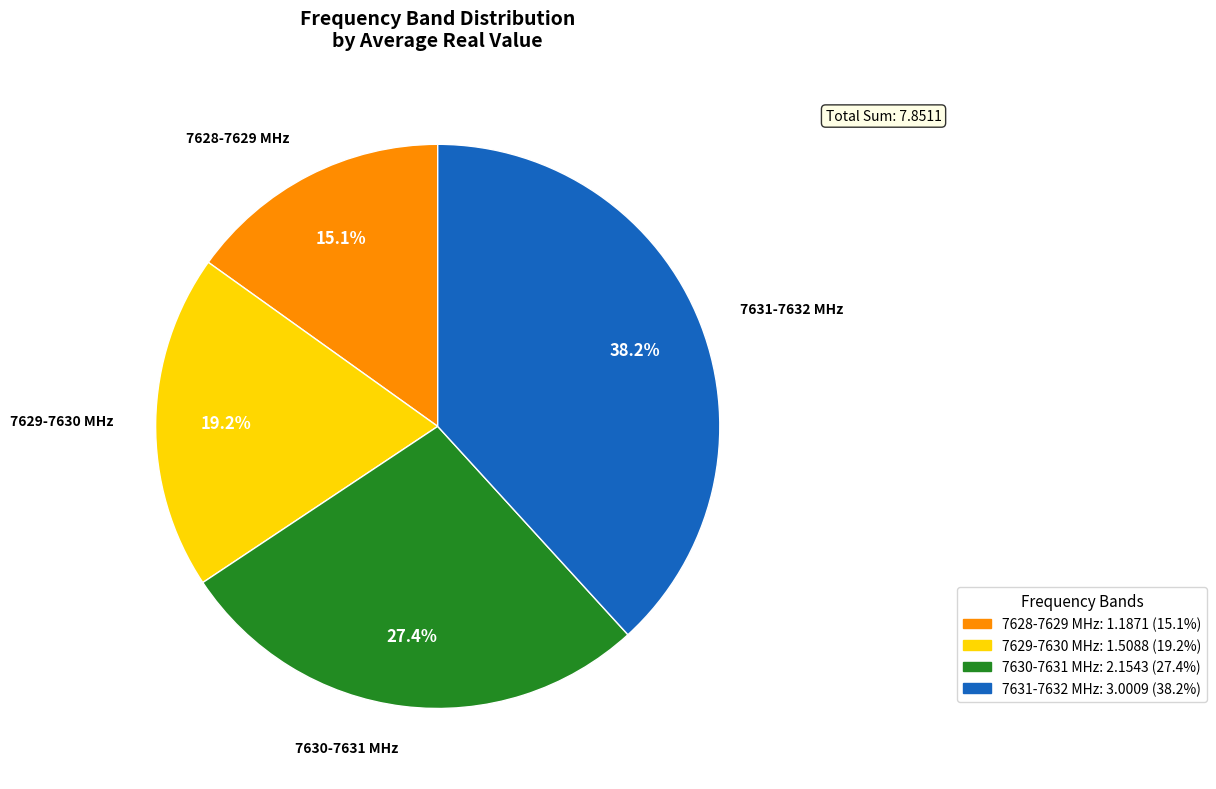

Does any single category account for the majority?

No